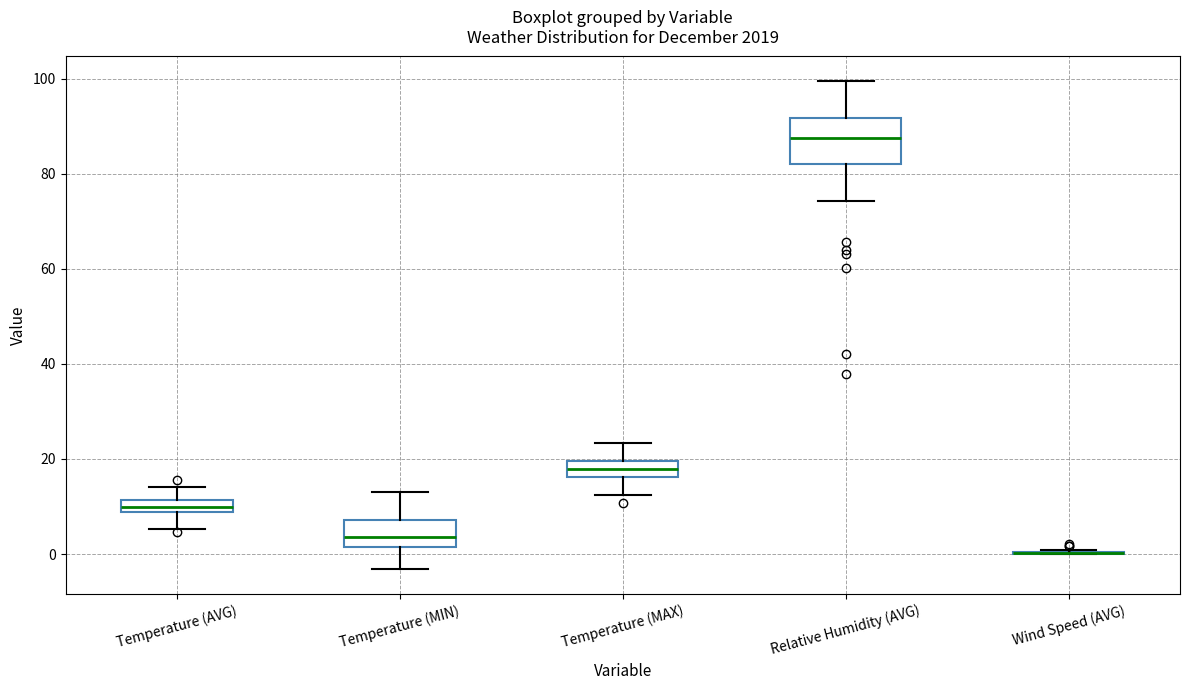

Comparing the boxes themselves (not the whiskers), which one is the tallest?

Relative Humidity (AVG)